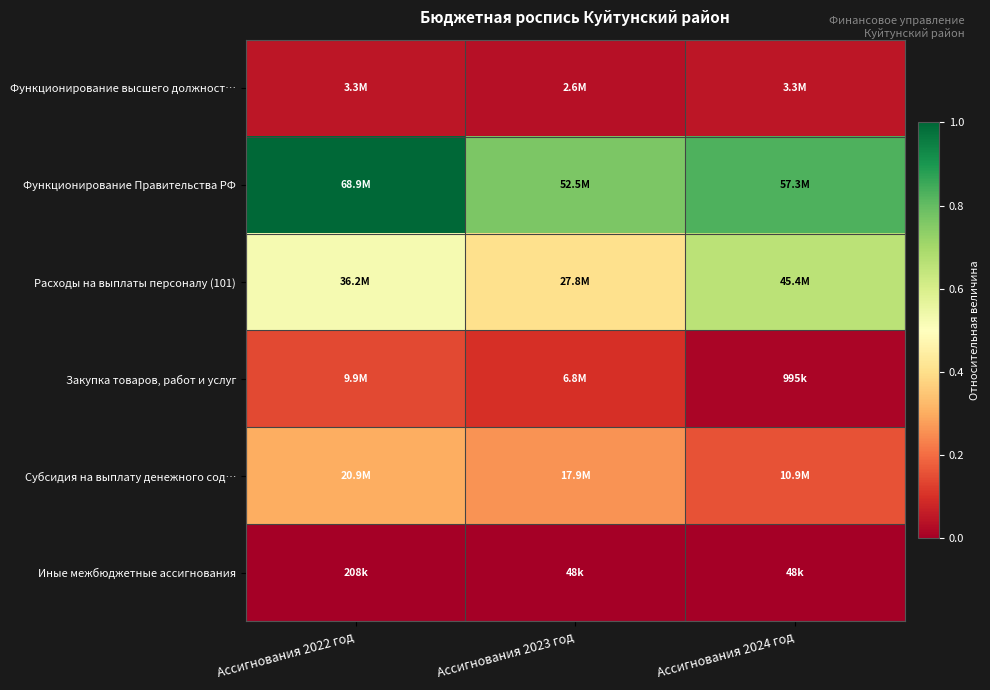

Reading left to right, transcribe all the data shown in this chart.

Функционирование высшего должност…: Ассигнования 2022 год=0.0	Ассигнования 2023 год=0.0	Ассигнования 2024 год=0.0
Функционирование Правительства РФ: Ассигнования 2022 год=1.0	Ассигнования 2023 год=0.8	Ассигнования 2024 год=0.8
Расходы на выплаты персоналу (101): Ассигнования 2022 год=0.5	Ассигнования 2023 год=0.4	Ассигнования 2024 год=0.7
Закупка товаров, работ и услуг: Ассигнования 2022 год=0.1	Ассигнования 2023 год=0.1	Ассигнования 2024 год=0.0
Субсидия на выплату денежного сод…: Ассигнования 2022 год=0.3	Ассигнования 2023 год=0.3	Ассигнования 2024 год=0.2
Иные межбюджетные ассигнования: Ассигнования 2022 год=0.0	Ассигнования 2023 год=0.0	Ассигнования 2024 год=0.0